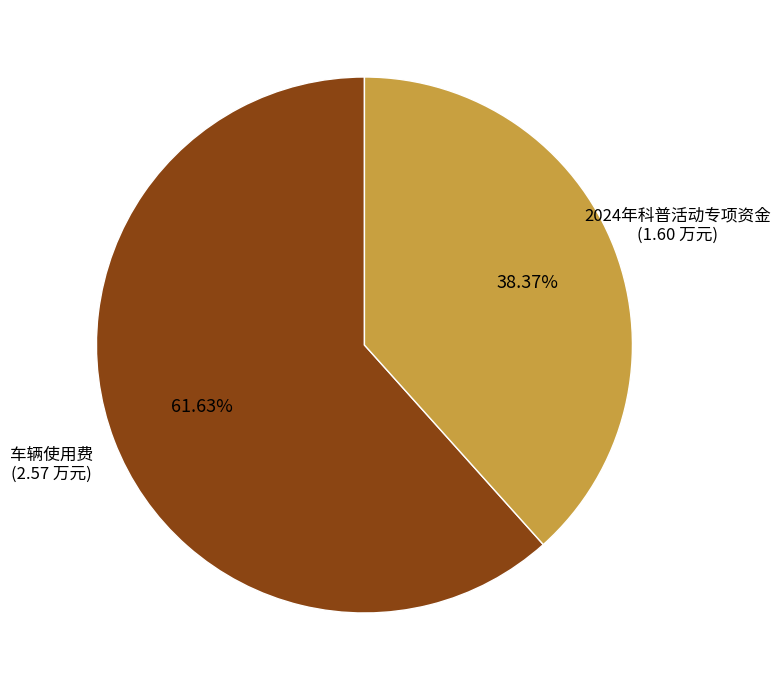

Which category has the biggest portion of the pie?

车辆使用费